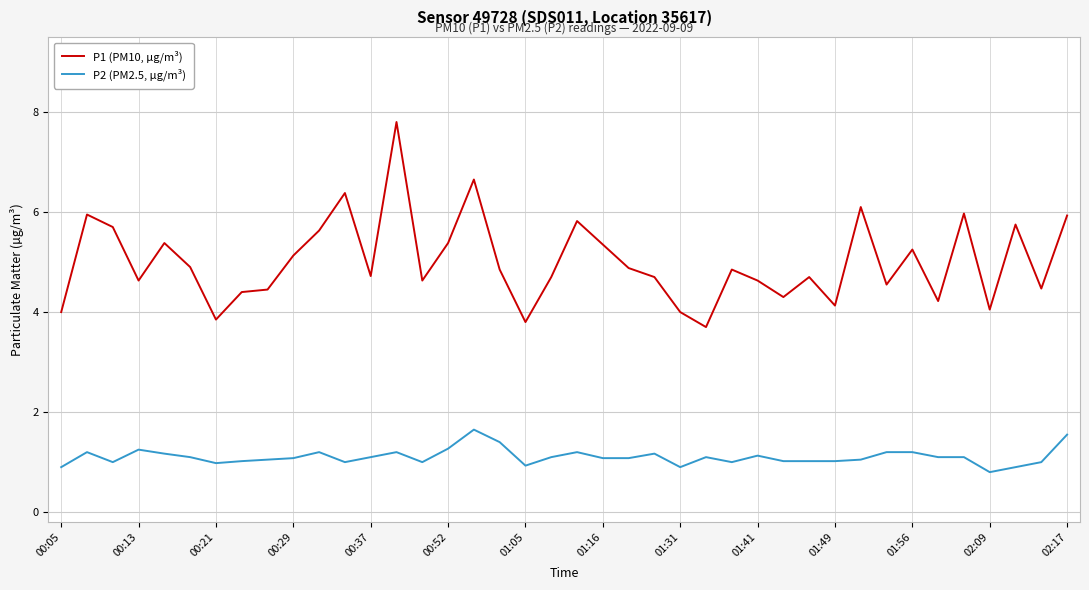

What is the minimum value shown in the chart?

0.8